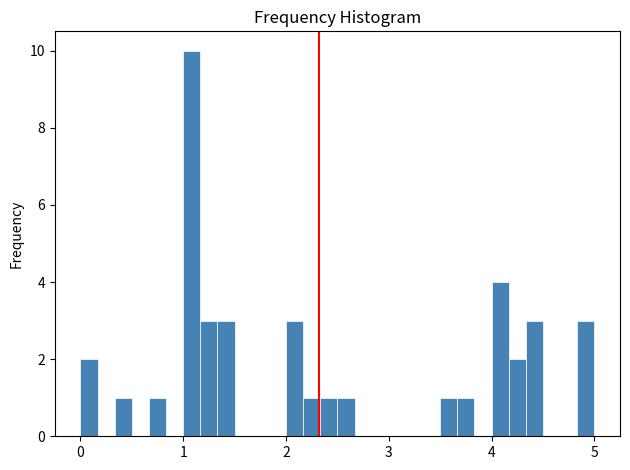

Read against the x-axis, roughly where is the centre of the tallest bar?

1.1